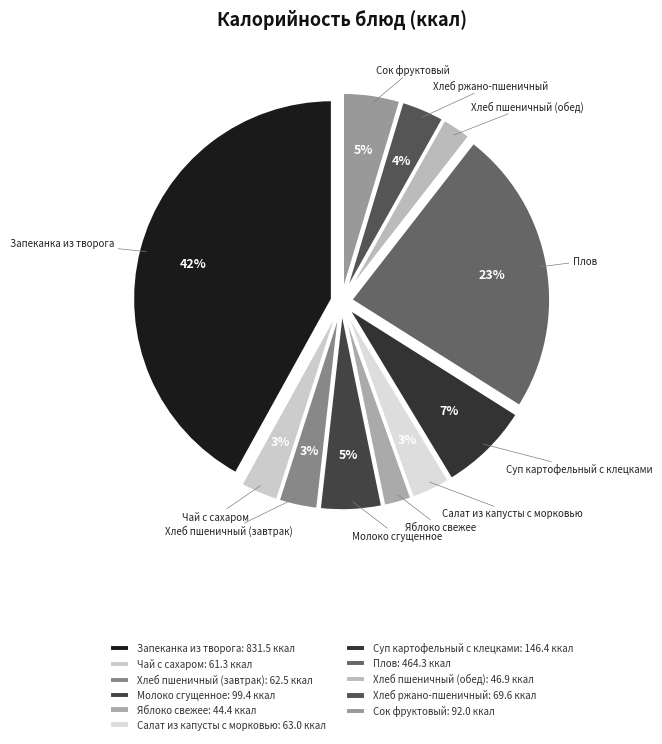

Count the number of slices in the pie.

11